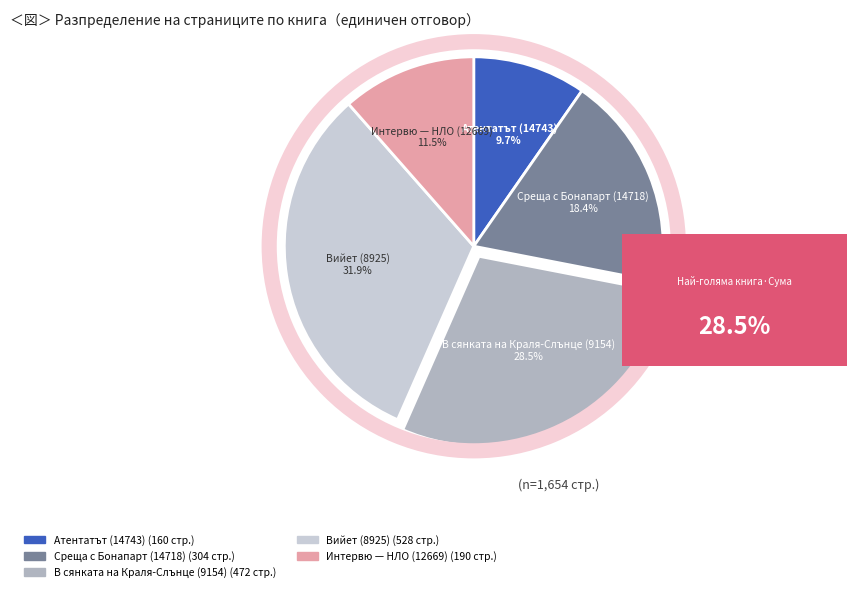

How much of the chart is everything except Вийет (8925)?

68.1%